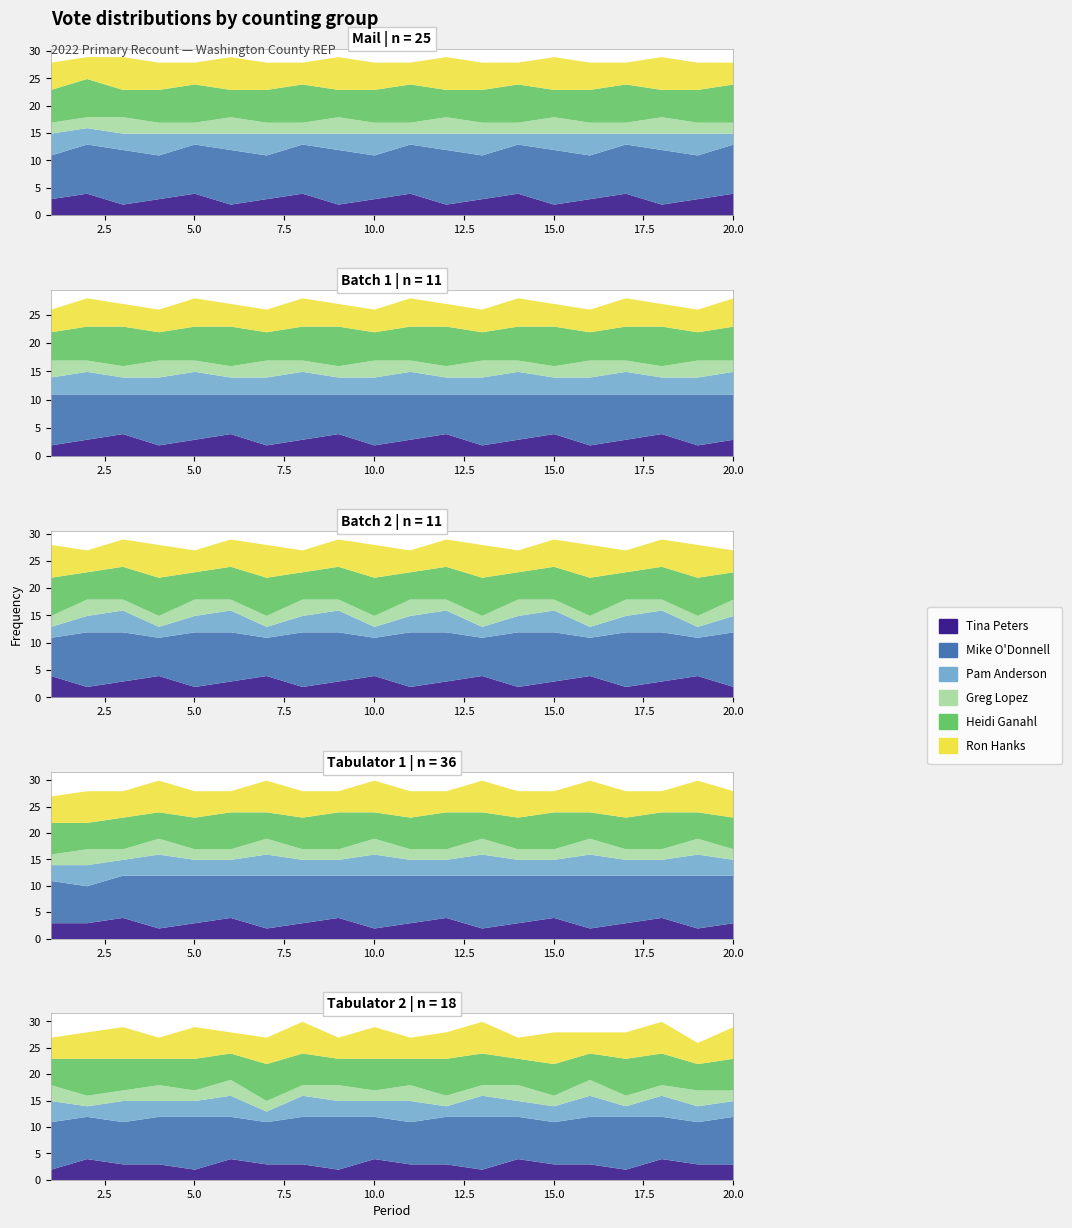

At how many categories does at least one series exceed 5?

20